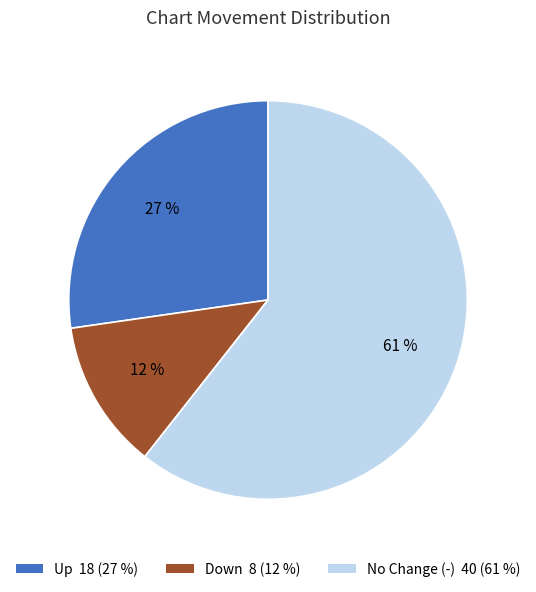

Does No Change (-) 40 (61 %) account for over 50% of the chart?

Yes